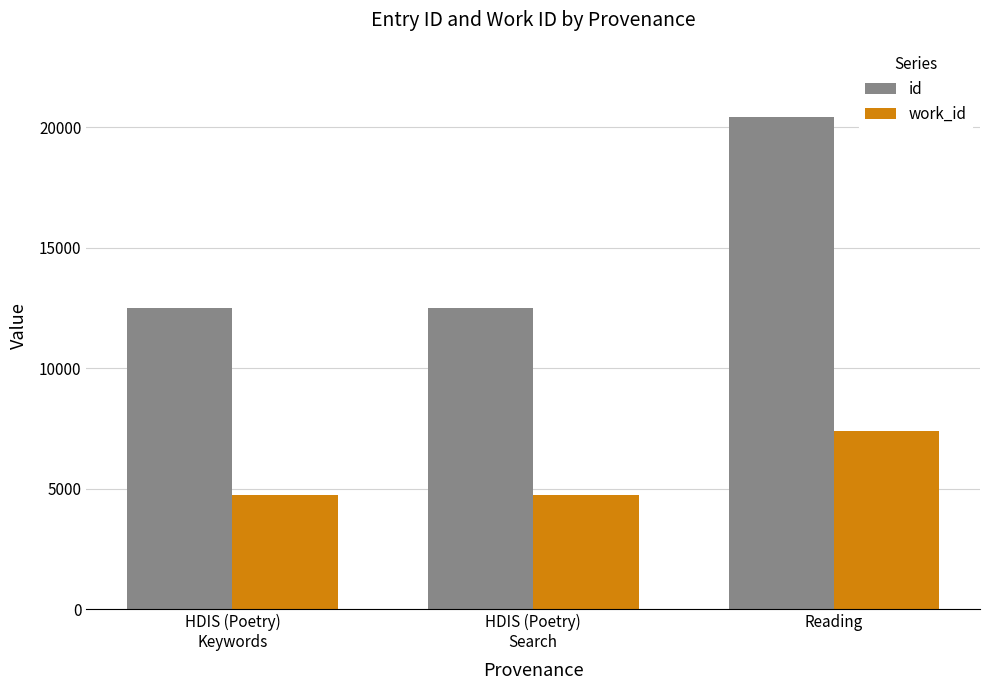

How many bars are there in each group?

2